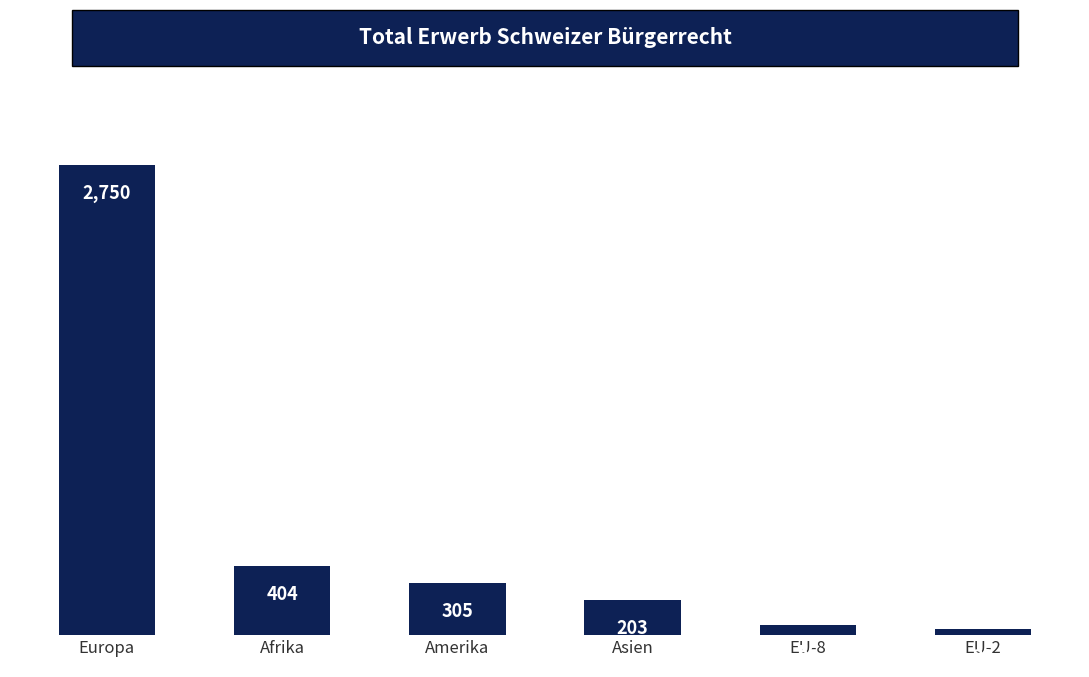

Are the bars horizontal?

No